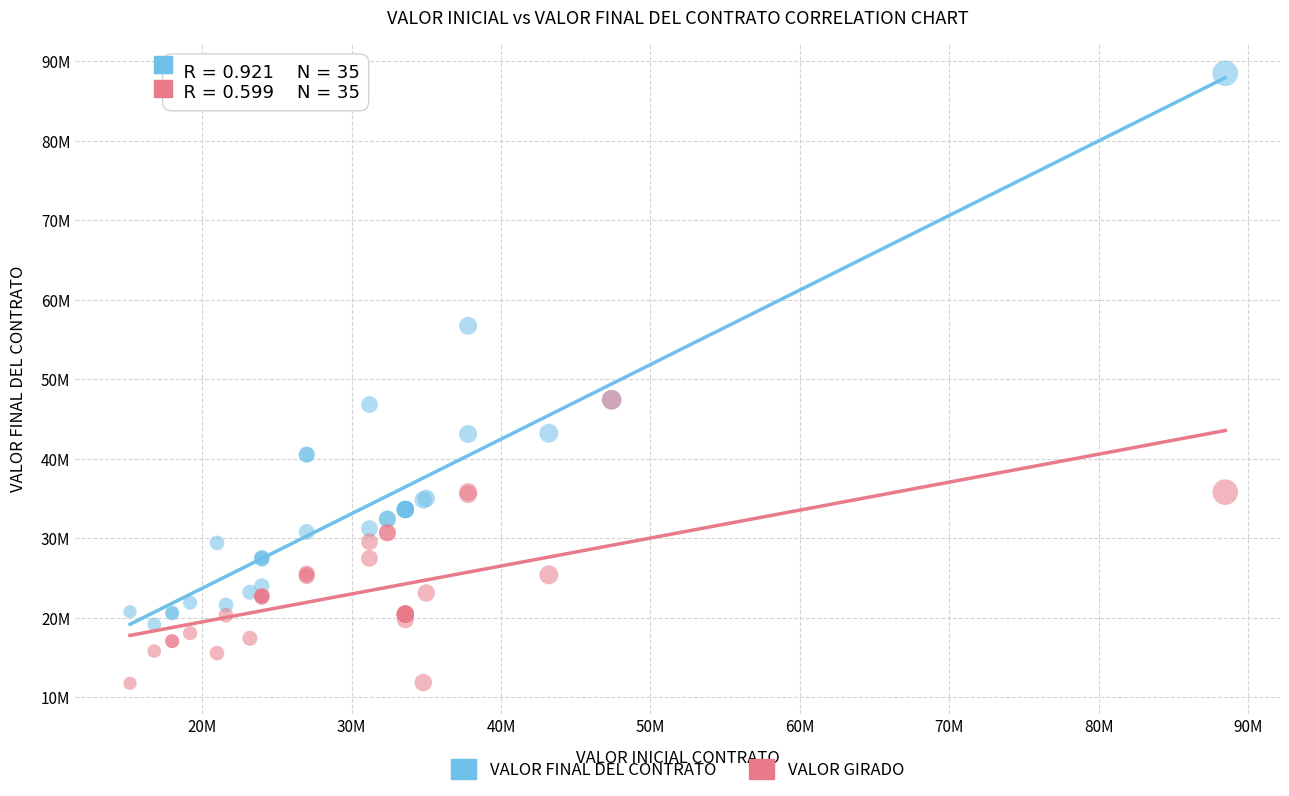

Which series reaches the minimum Y coordinate?

VALOR GIRADO